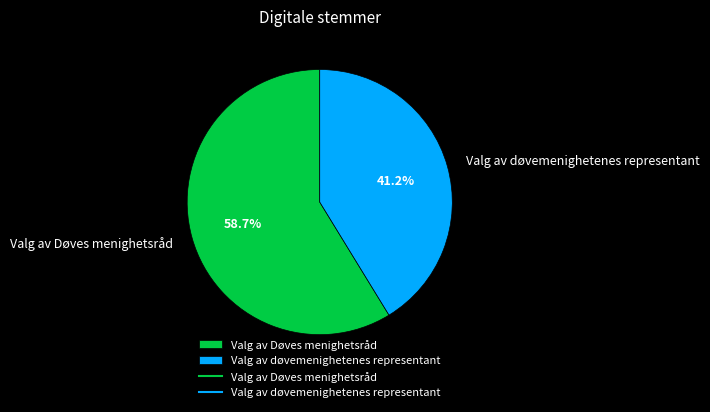

To the nearest percent, what percentage of the pie is Valg av døvemenighetenes representant?

41%